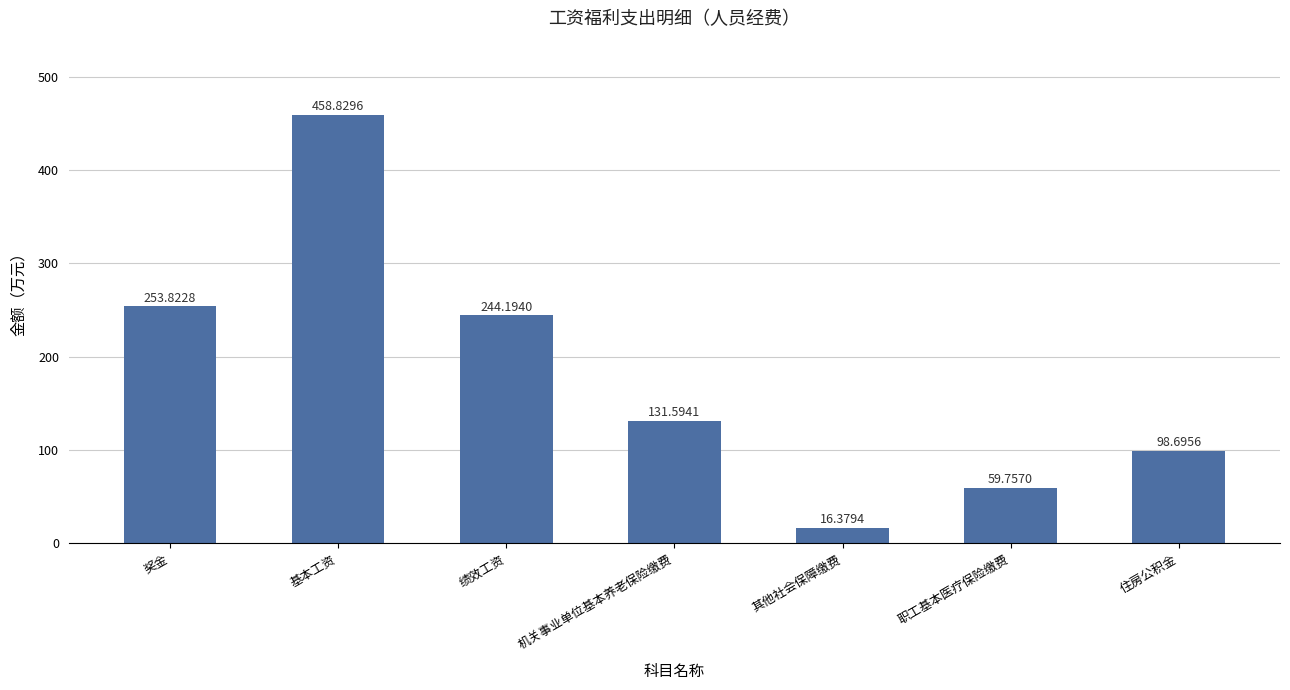

Rank the categories by value from lowest to highest.

其他社会保障缴费, 职工基本医疗保险缴费, 住房公积金, 机关事业单位基本养老保险缴费, 绩效工资, 奖金, 基本工资